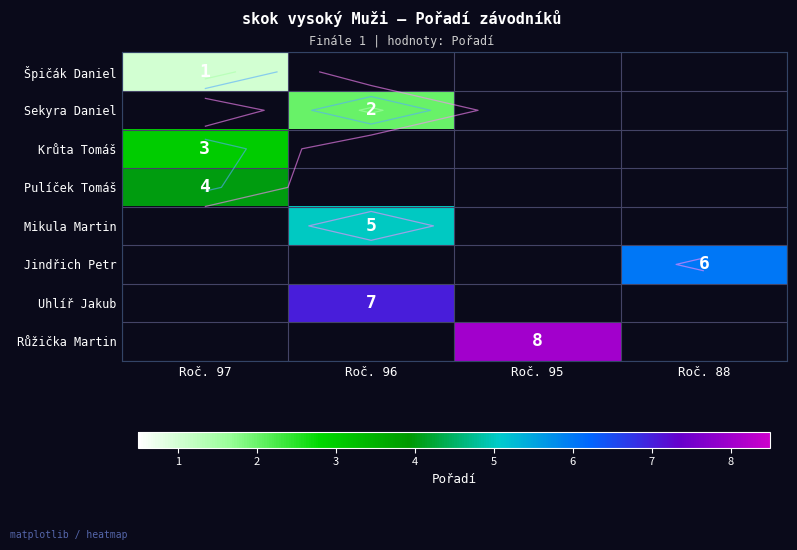

Which category has the highest value in the Krůta Tomáš series?

Roč. 97